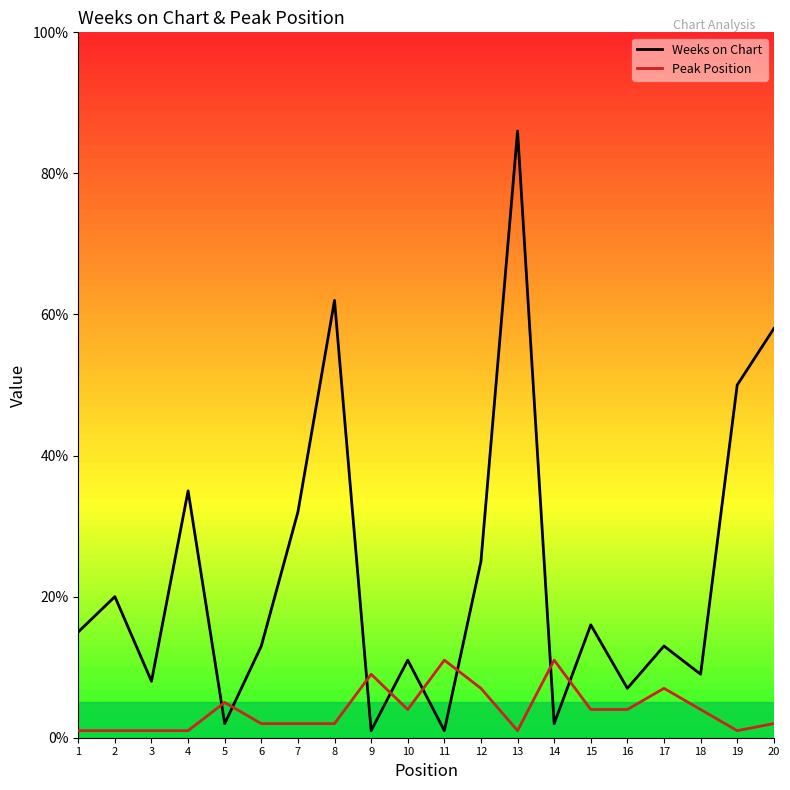

How many lines are shown in the chart?

2